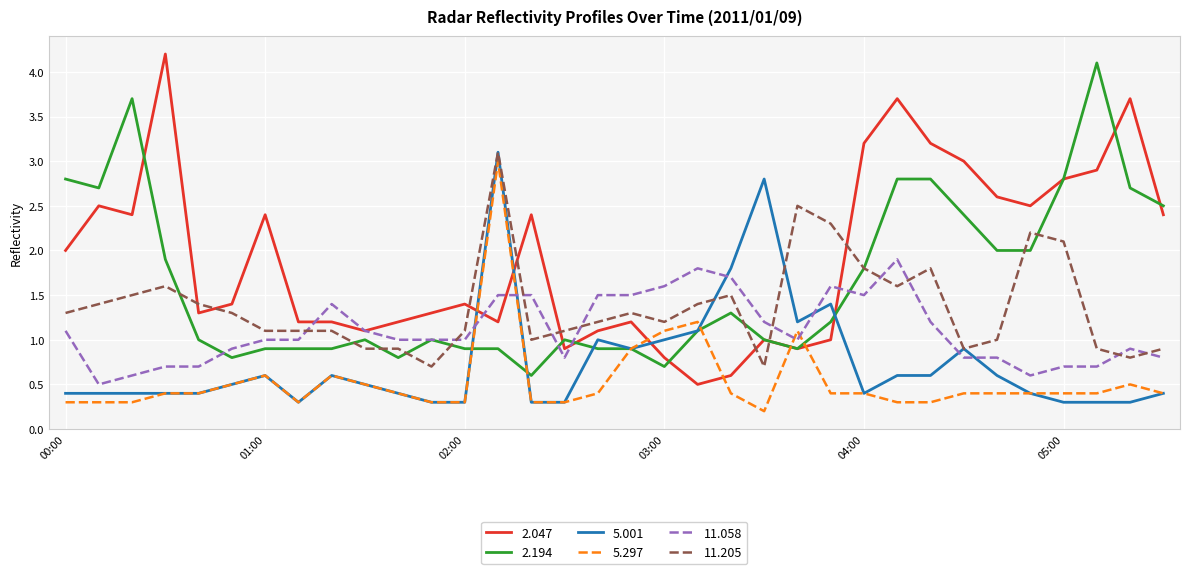

What is the highest value of the 2.194 series?

4.1